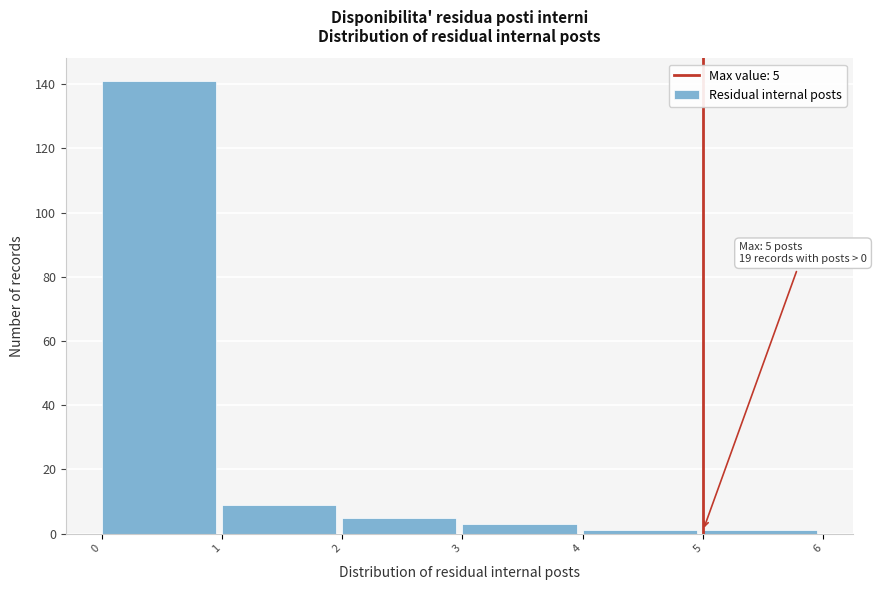

Over which range of the x-axis is the bar tallest?

0 to 1